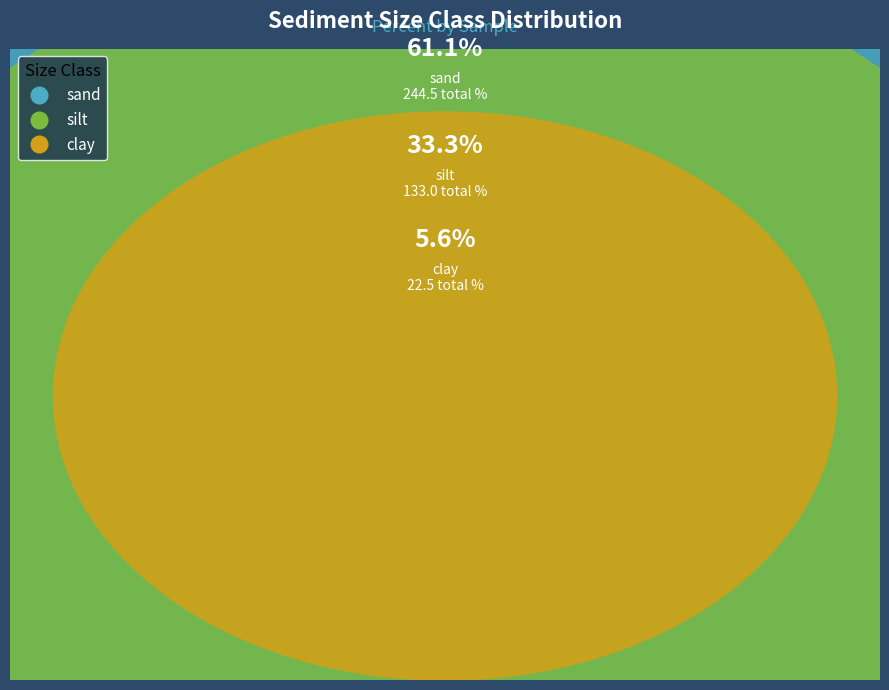

Is it true that S4N is 51% of the pie?

False